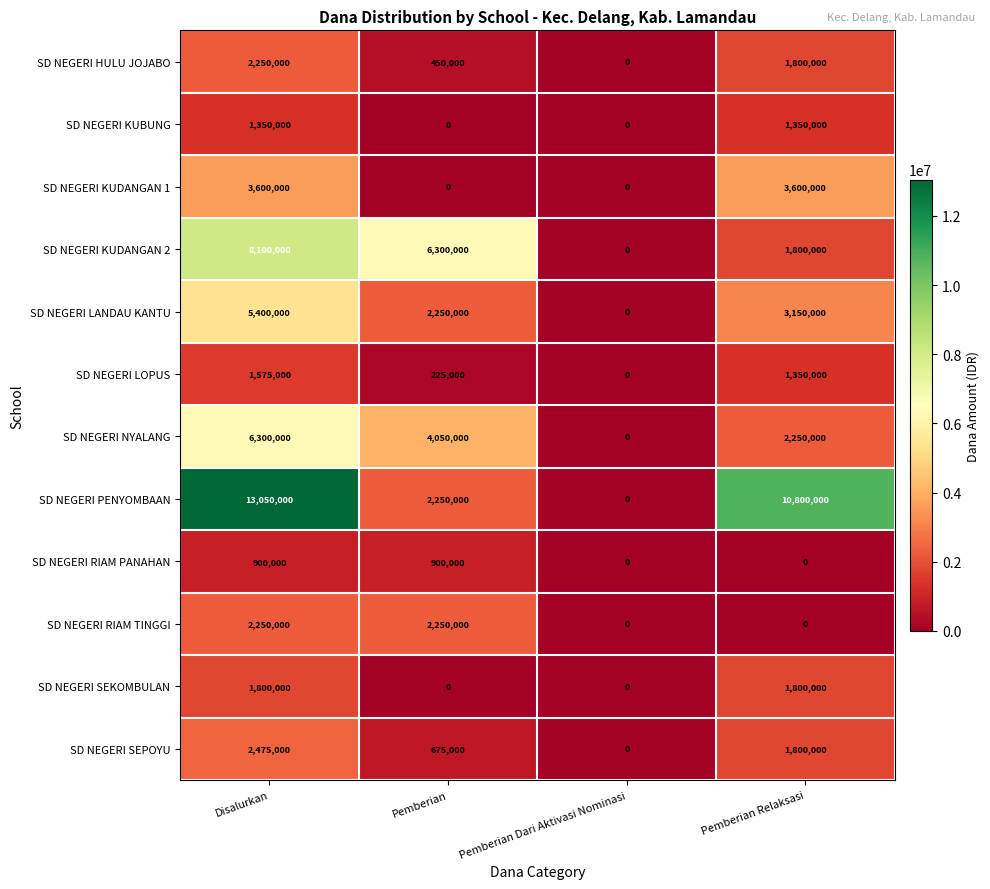

Is the value of SD NEGERI LANDAU KANTU at Pemberian Dari Aktivasi Nominasi greater than the value of SD NEGERI NYALANG at Disalurkan?

No